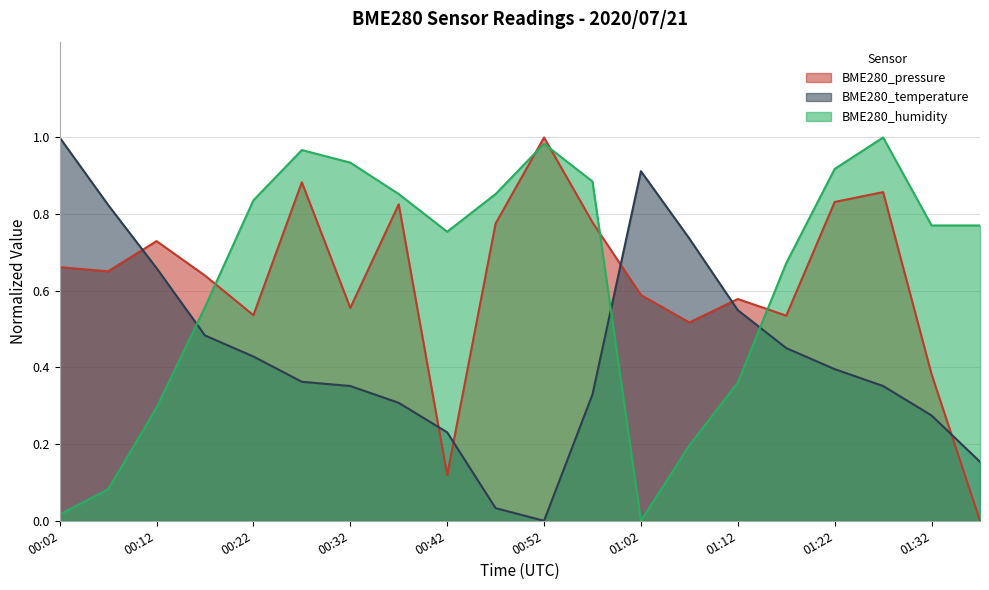

Reading right to left, extract all data points from this chart.

BME280_pressure: 01:37=0.0	01:32=0.4	01:27=0.9	01:22=0.8	01:17=0.5	01:12=0.6	01:07=0.5	01:02=0.6	00:57=0.8	00:52=1.0	00:47=0.8	00:42=0.1	00:37=0.8	00:32=0.6	00:27=0.9	00:22=0.5	00:17=0.6	00:12=0.7	00:07=0.7	00:02=0.7
BME280_temperature: 01:37=0.2	01:32=0.3	01:27=0.4	01:22=0.4	01:17=0.5	01:12=0.5	01:07=0.7	01:02=0.9	00:57=0.3	00:52=0.0	00:47=0.0	00:42=0.2	00:37=0.3	00:32=0.4	00:27=0.4	00:22=0.4	00:17=0.5	00:12=0.7	00:07=0.8	00:02=1.0
BME280_humidity: 01:37=0.8	01:32=0.8	01:27=1.0	01:22=0.9	01:17=0.7	01:12=0.4	01:07=0.2	01:02=0.0	00:57=0.9	00:52=1.0	00:47=0.9	00:42=0.8	00:37=0.9	00:32=0.9	00:27=1.0	00:22=0.8	00:17=0.6	00:12=0.3	00:07=0.1	00:02=0.0